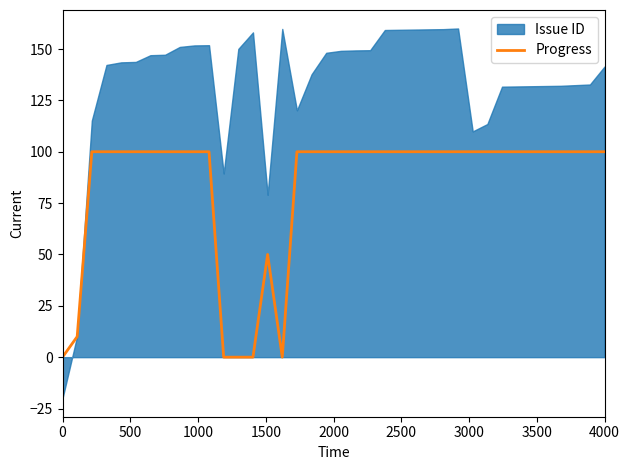

Reading right to left, what are all the values shown in this chart?

100	100	100	100	100	100	100	100	100	100	100	100	100	100	100	100	100	100	100	100	100	100	0	50	0	0	0	100	100	100	100	100	100	100	100	100	10	0